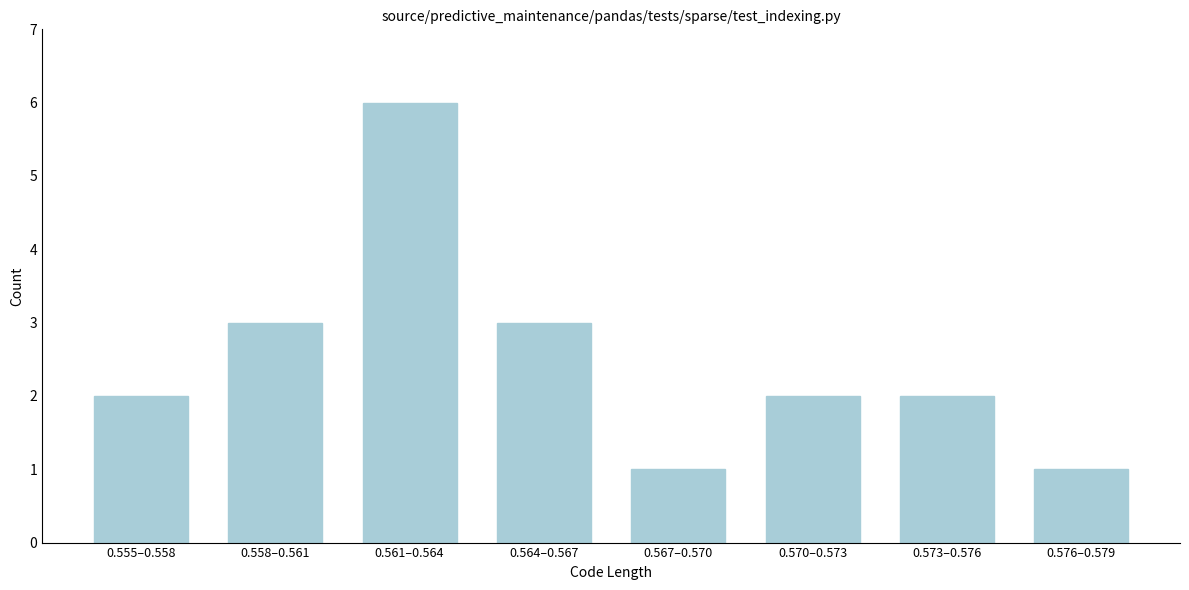

Reading left to right, extract all data points from this chart.

0.555–0.558=2	0.558–0.561=3	0.561–0.564=6	0.564–0.567=3	0.567–0.570=1	0.570–0.573=2	0.573–0.576=2	0.576–0.579=1